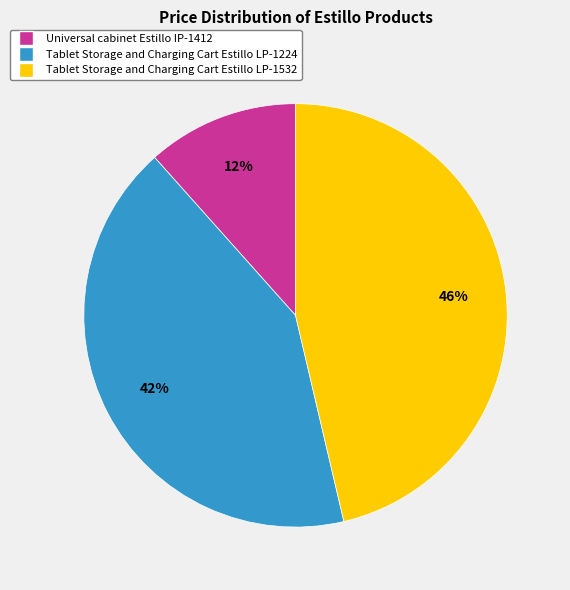

Is there a majority slice in this chart?

No